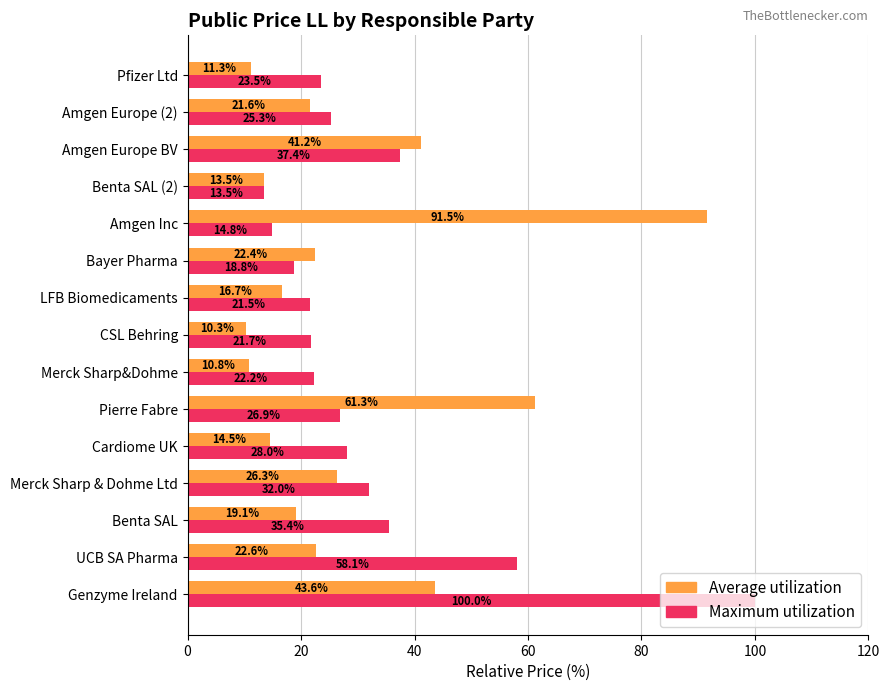

The value of Average utilization at Benta SAL is 19.1. True or false?

True